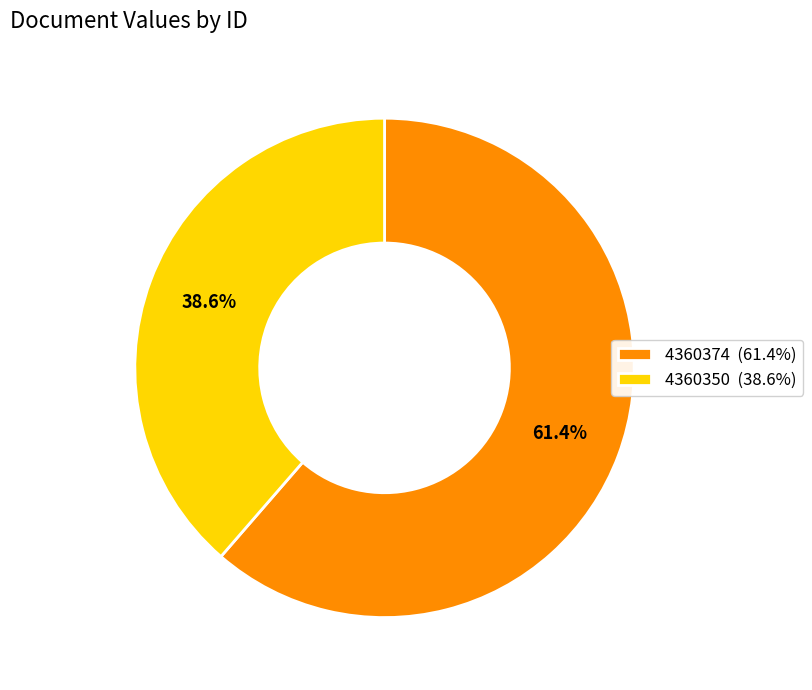

Is it true that 4360350 is 39% of the pie?

True